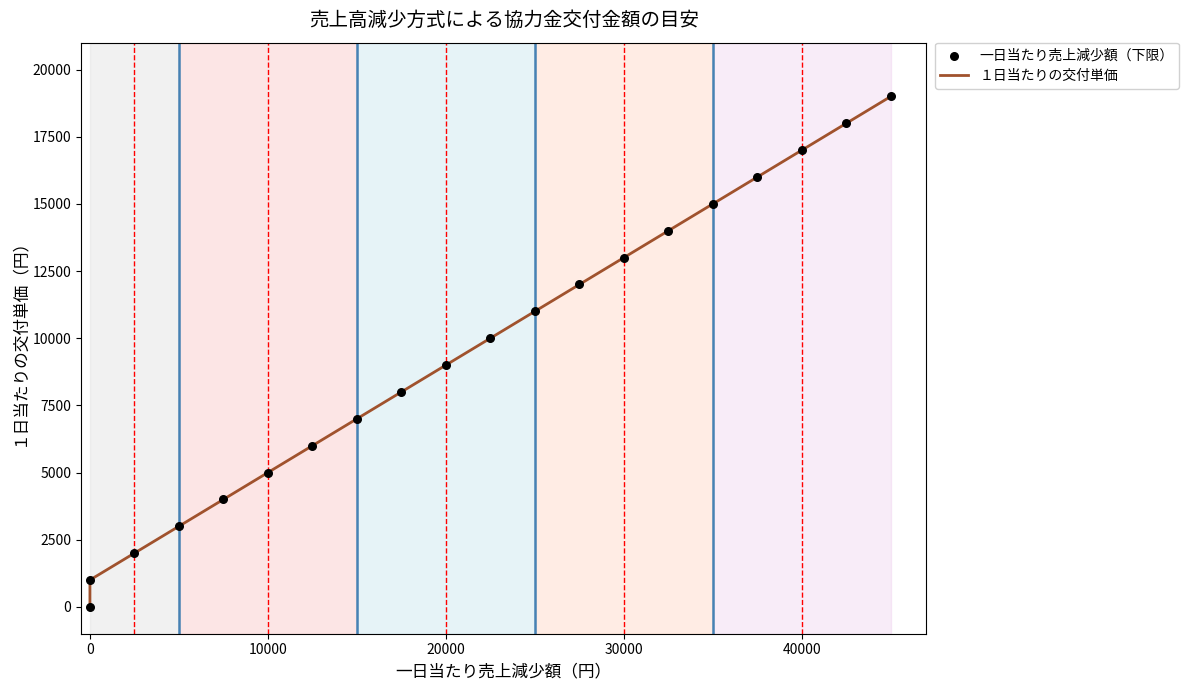

What is the maximum value shown in the chart?

19000